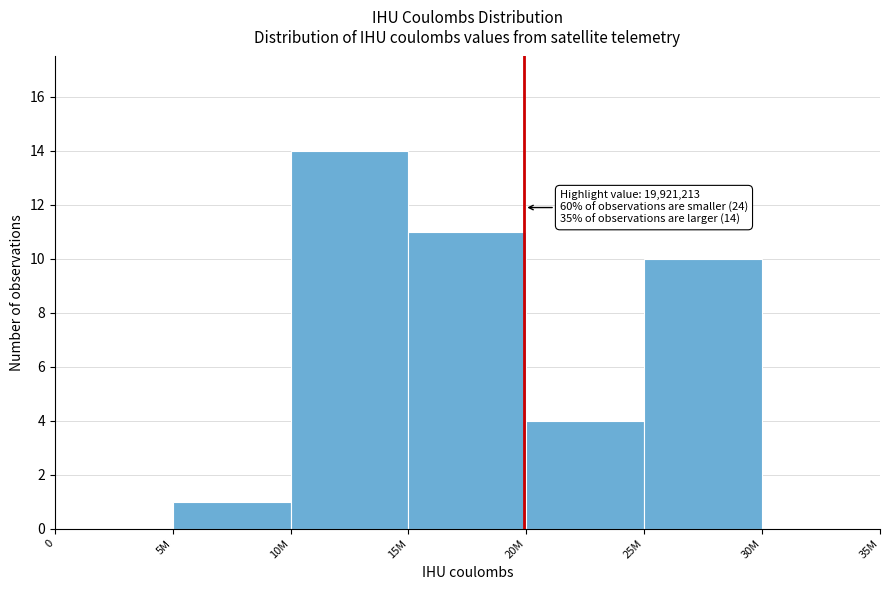

Reading left to right, extract all data points from this chart.

0=0	5M=1	10M=14	15M=11	20M=4	25M=10	30M=0